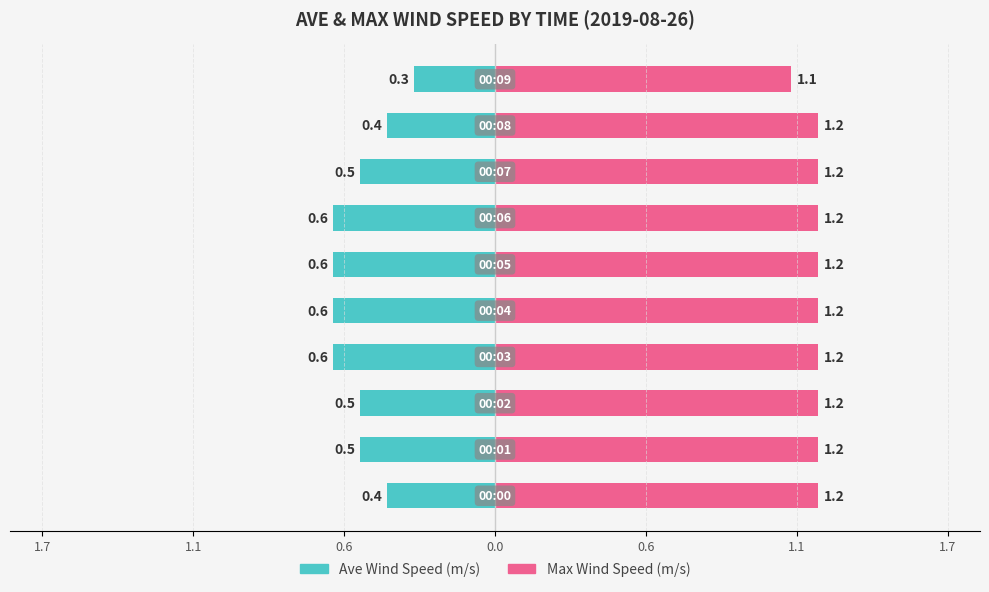

How many groups of bars are there?

10